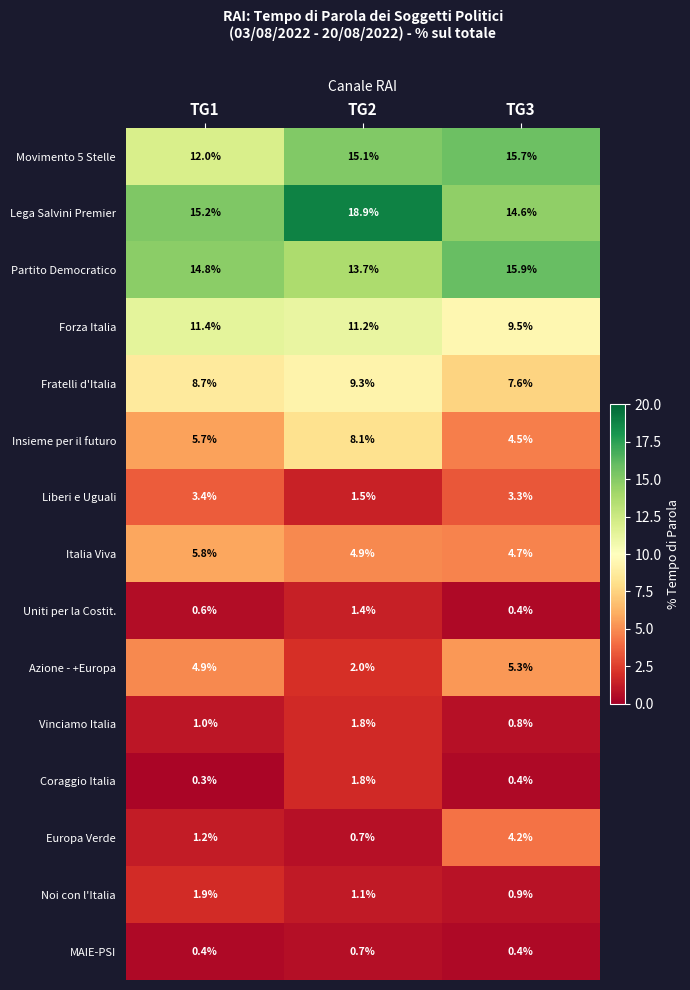

At how many categories does at least one series exceed 18?

1